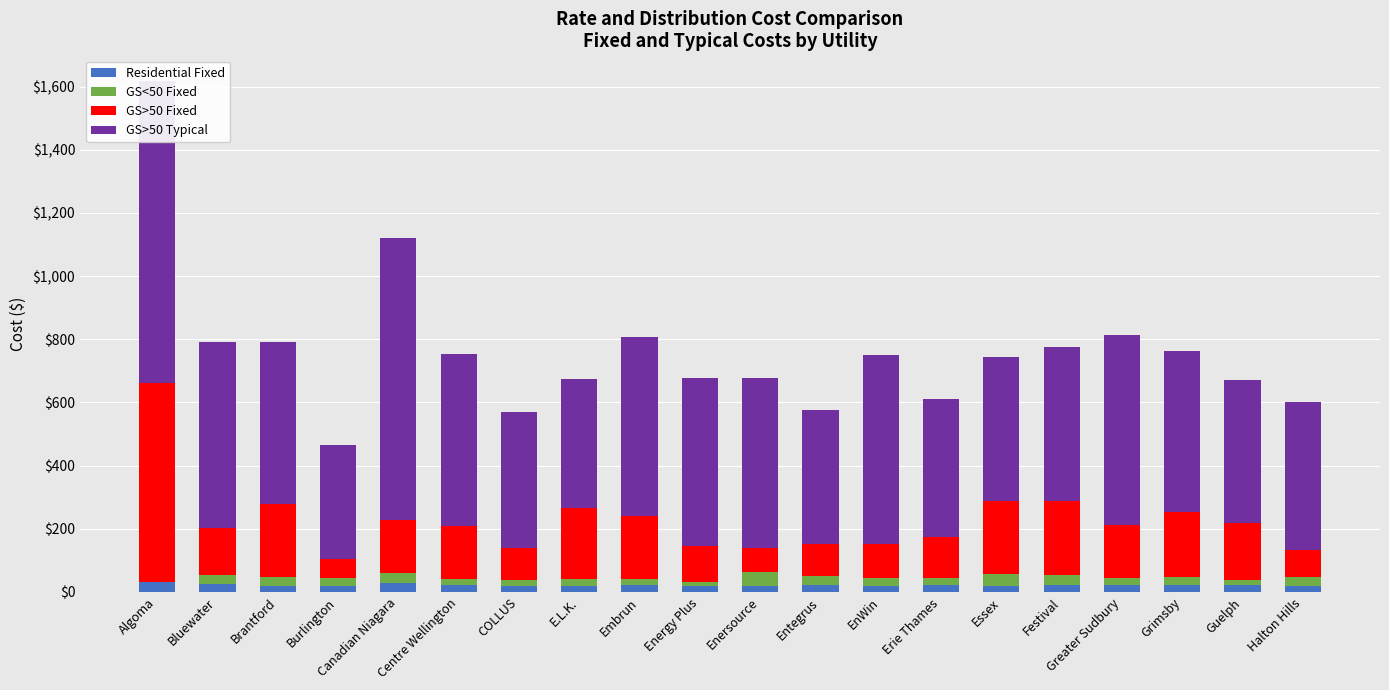

What are all the series names shown in the legend?

Residential Fixed, GS<50 Fixed, GS>50 Fixed, GS>50 Typical